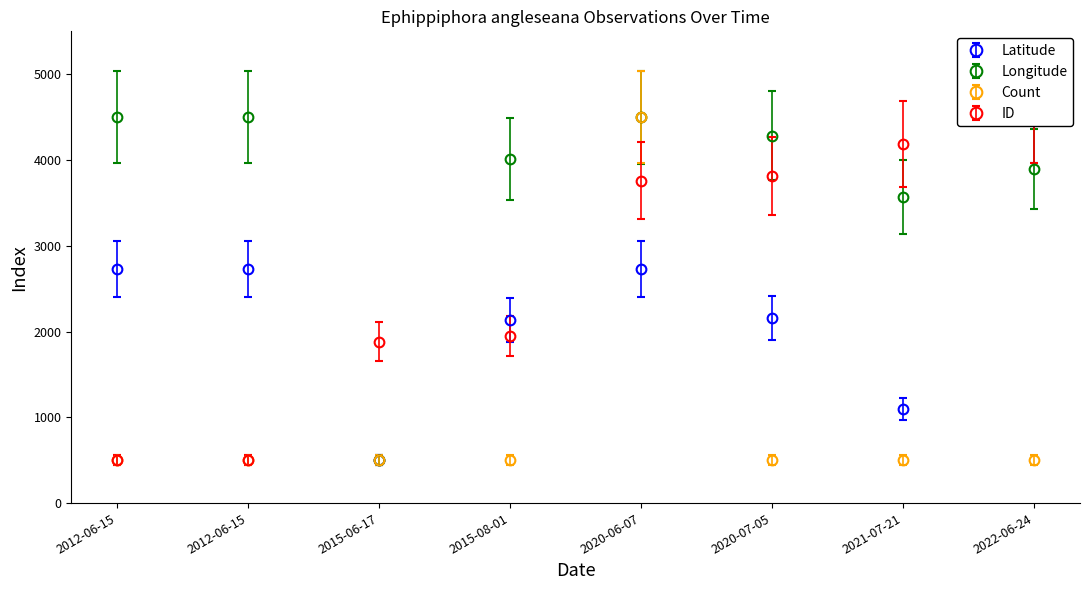

What is the sum of all Count values?

8000.0